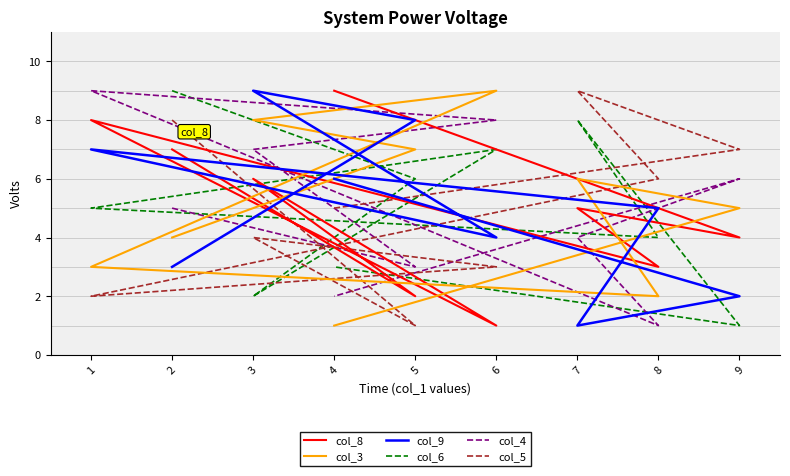

How many categories are shown in the chart?

9